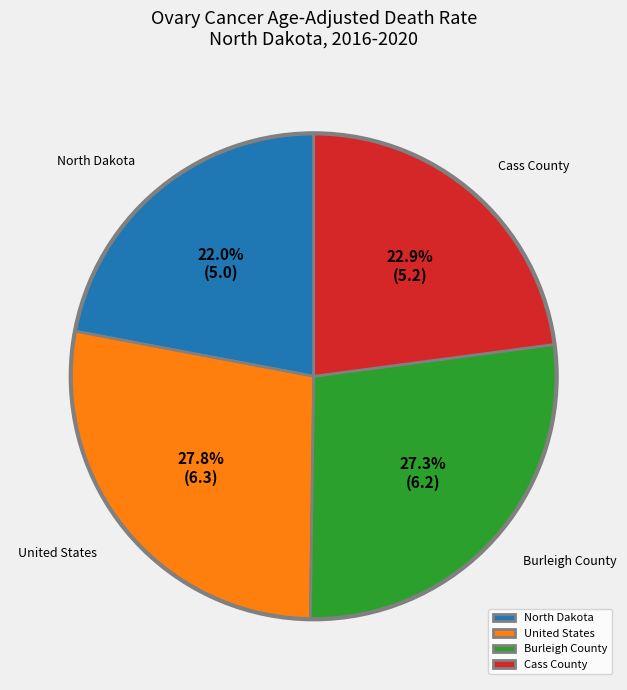

How many slices are in this pie chart?

4